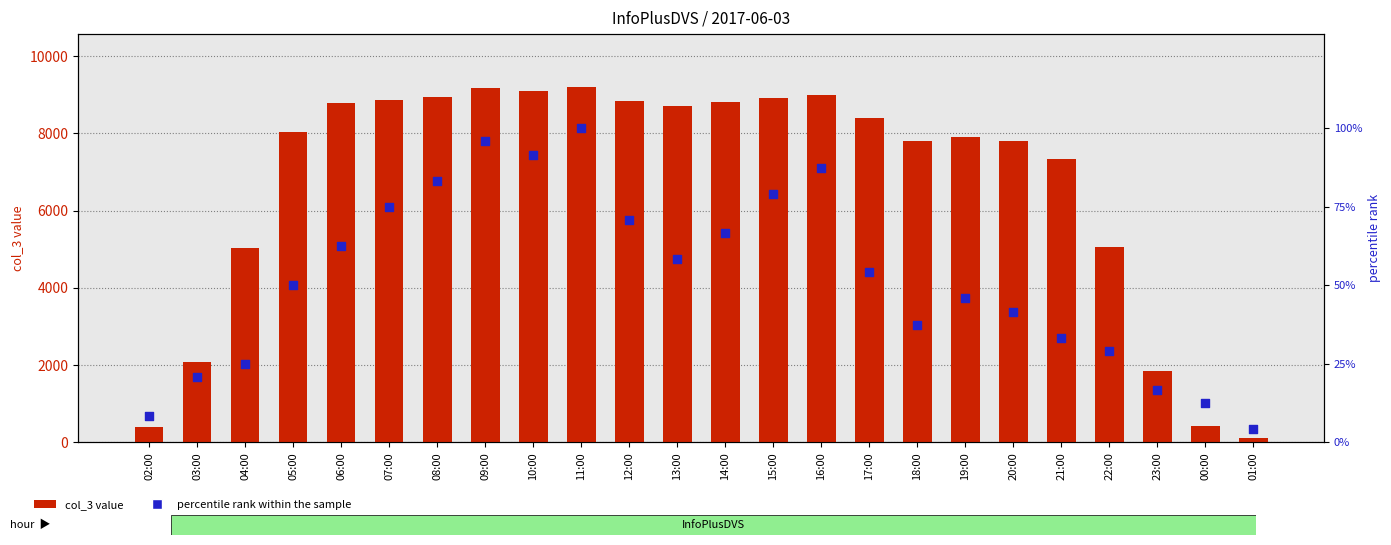

What are all the series names shown in the legend?

col_3 value, percentile rank within the sample